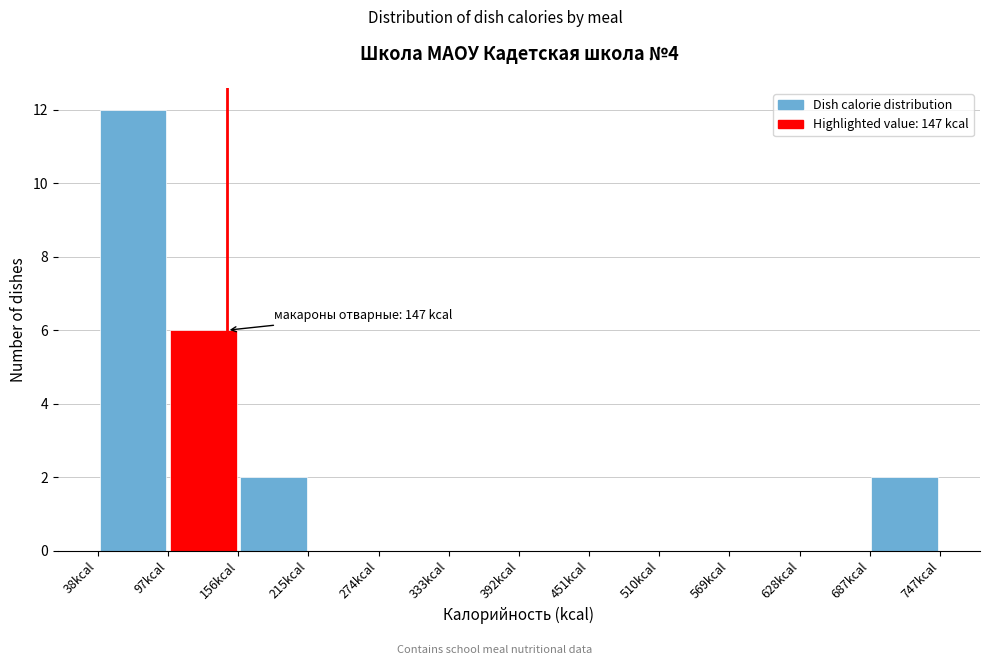

Which range on the x-axis has the tallest bar?

40 to 100